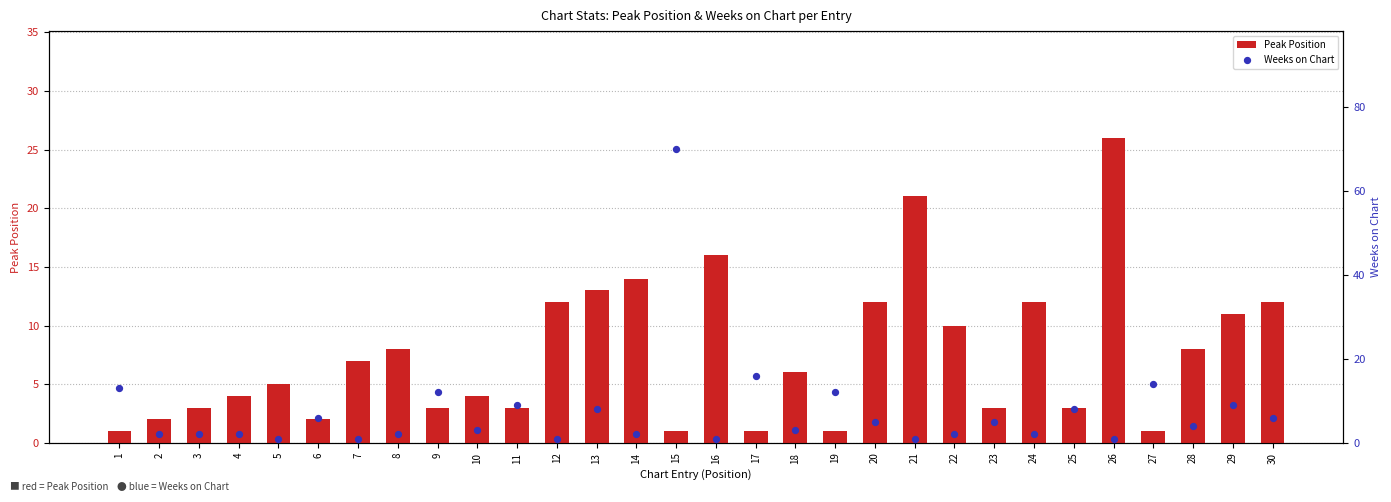

What are all the series names shown in the legend?

Peak Position, Weeks on Chart